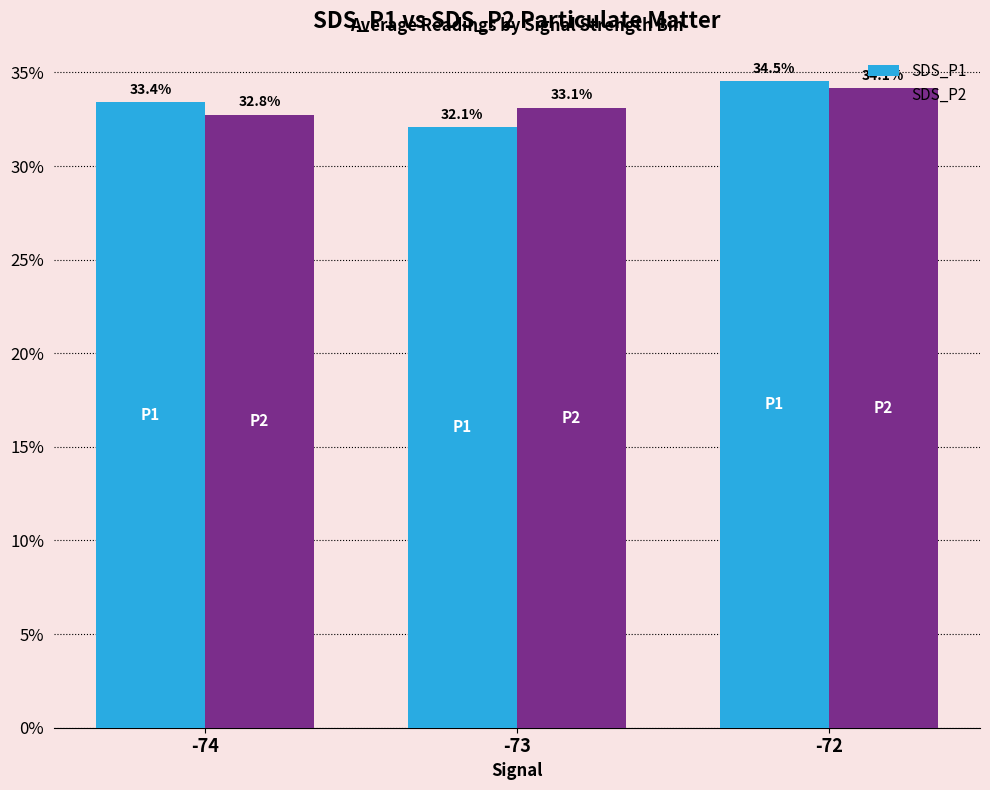

Between -74 and -72, which series saw the biggest shift?

SDS_P2